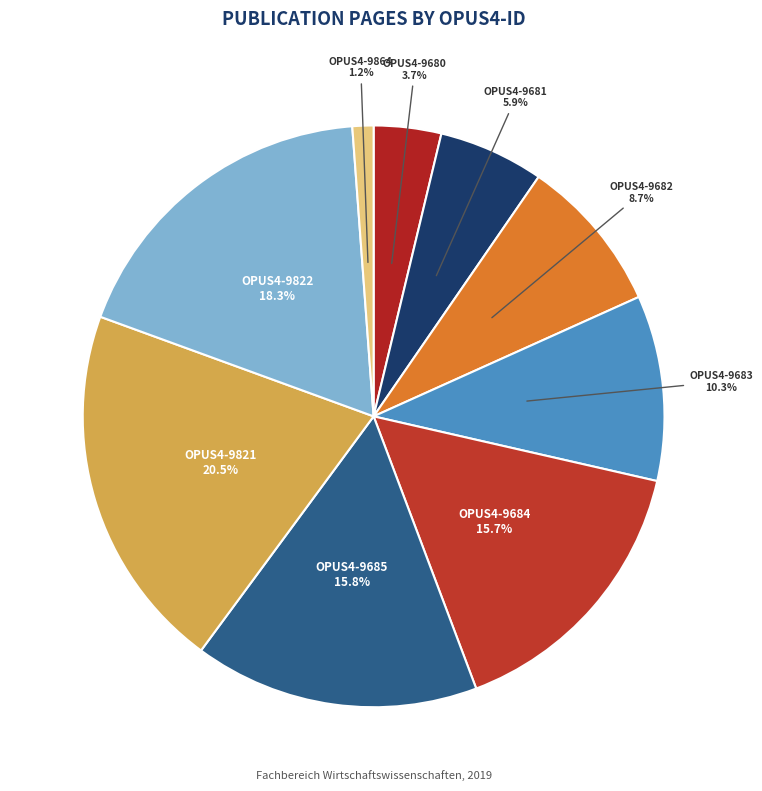

What is the smallest slice in the pie chart?

OPUS4-9864